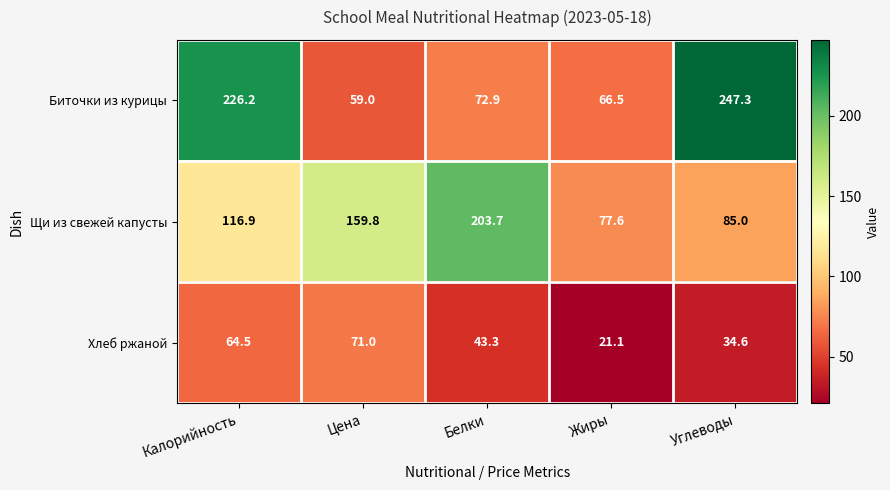

What is the smallest value displayed?

21.1